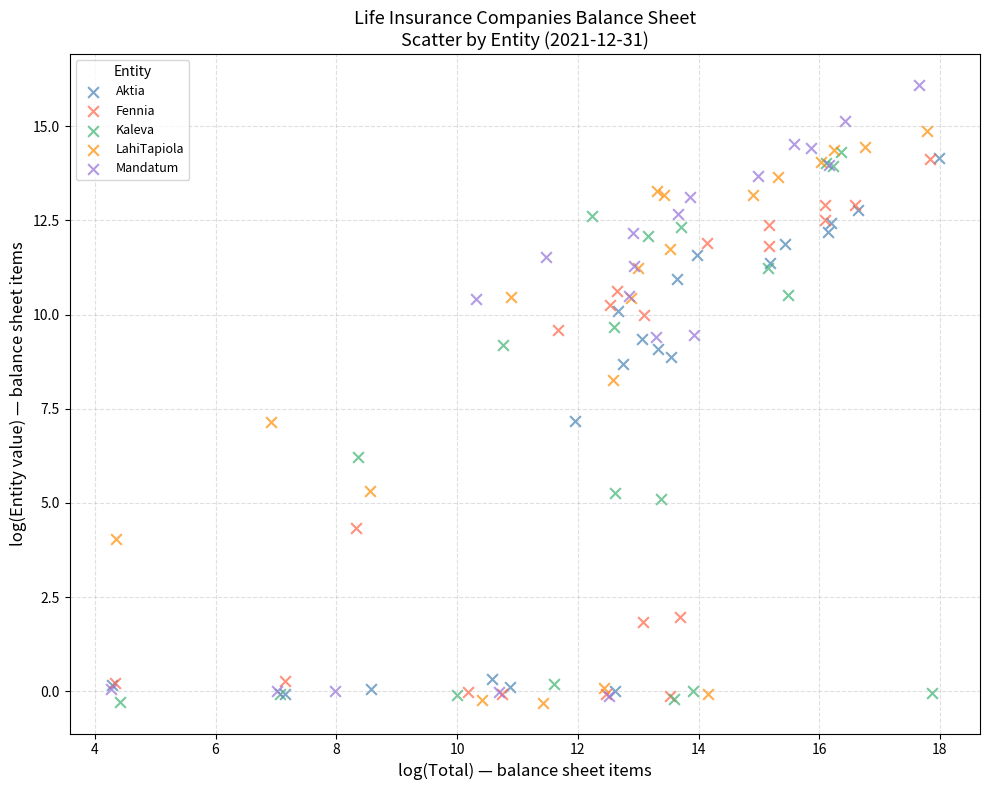

Which series has the widest spread of Y values?

Mandatum